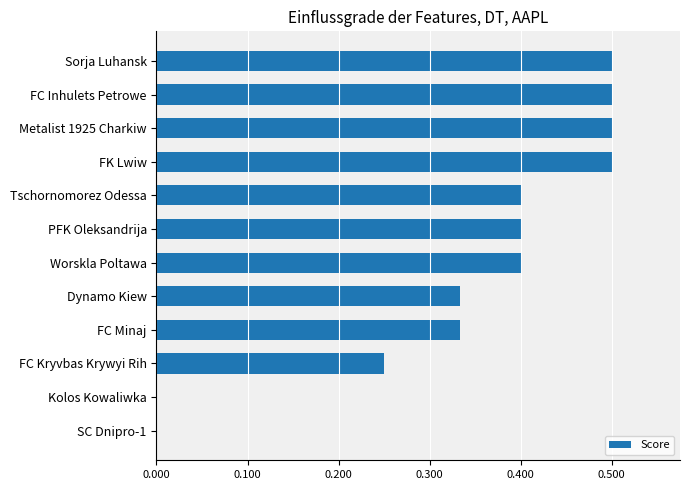

What is the sum of the values at PFK Oleksandrija and Tschornomorez Odessa?

0.8